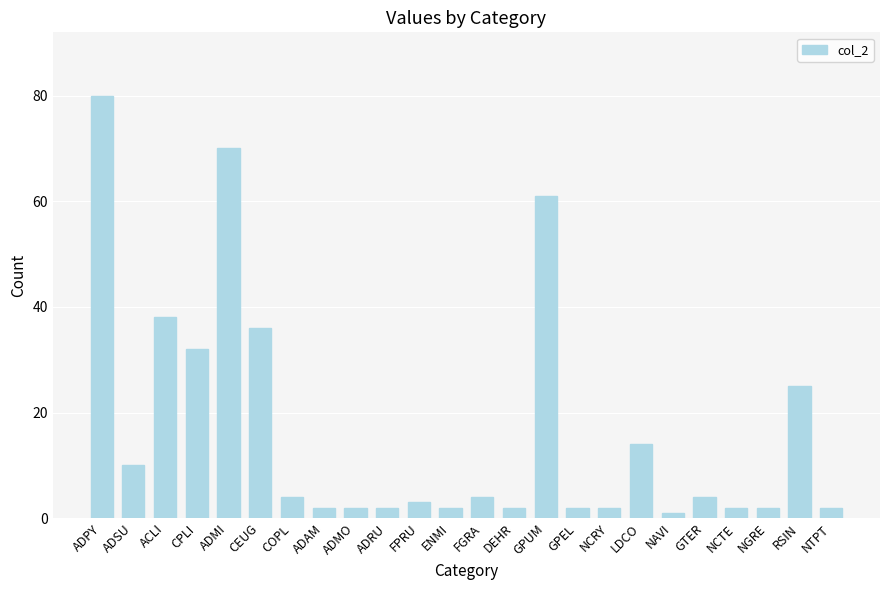

Reading right to left, what are all the values shown in this chart?

2	25	2	2	4	1	14	2	2	61	2	4	2	3	2	2	2	4	36	70	32	38	10	80